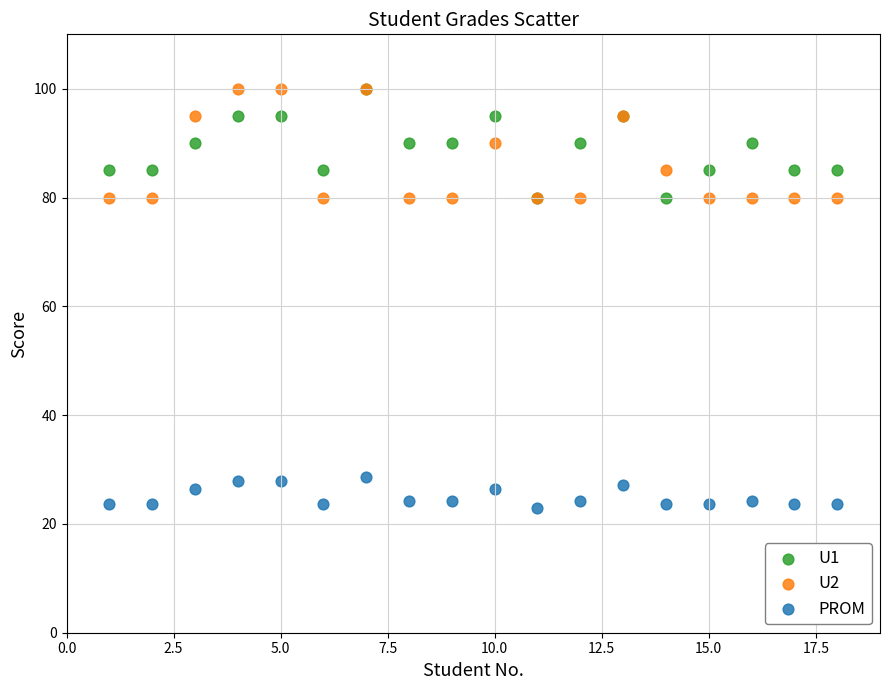

What are all the series names shown in the legend?

U1, U2, PROM